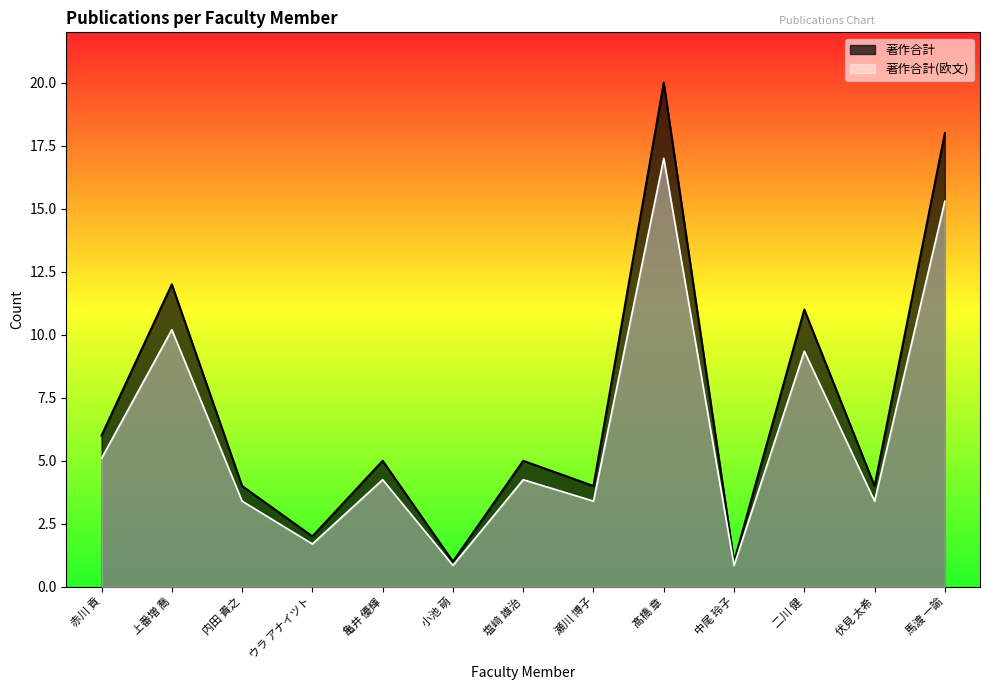

True or false: 著作合計 has a value of 3.0 at 二川 健.

False